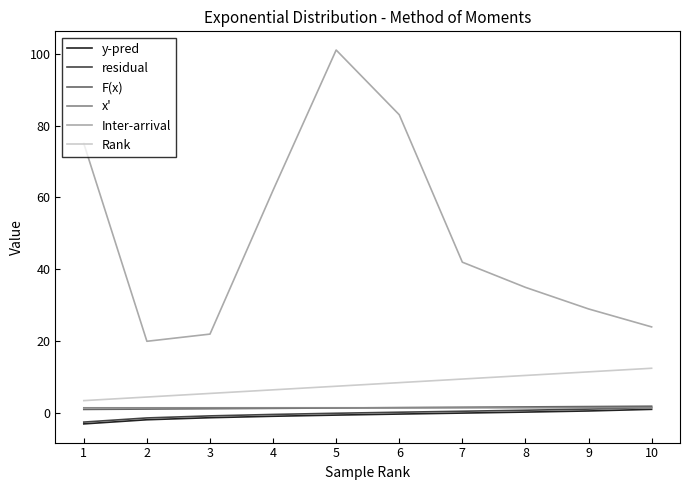

What is the difference between the second highest and minimum values in the Rank series?

8.0